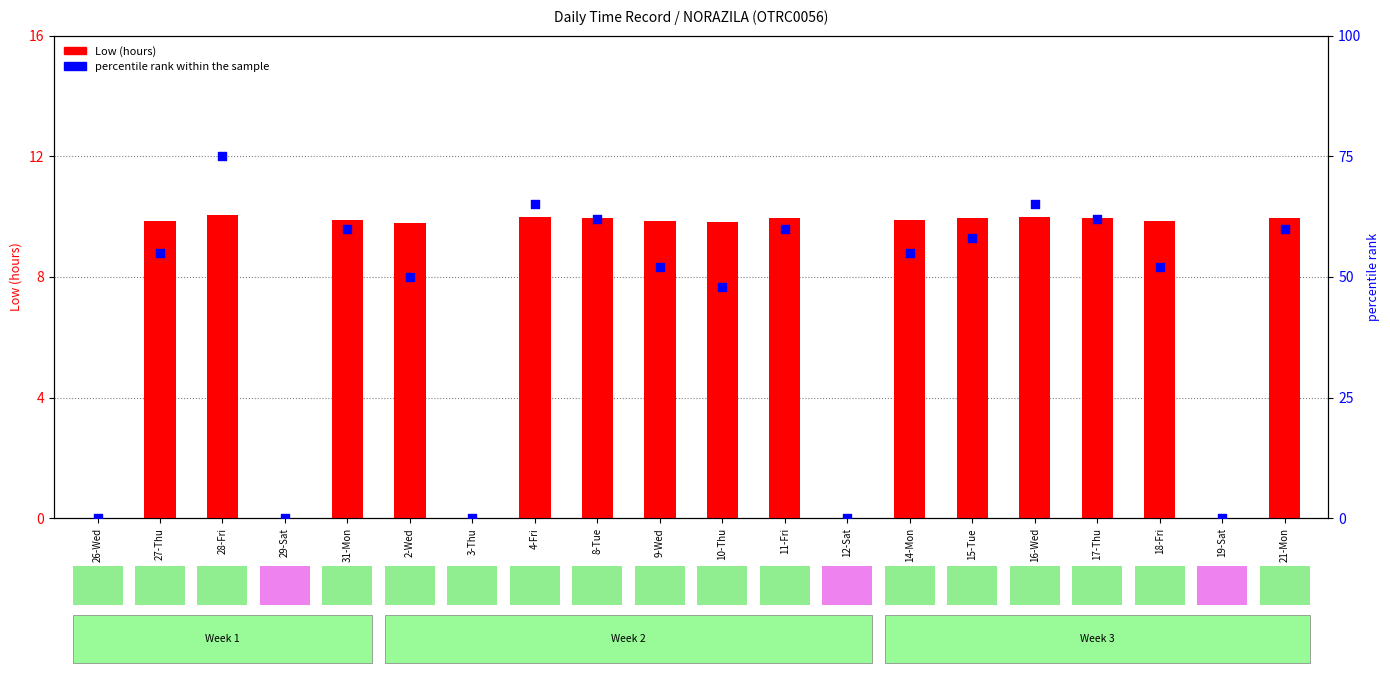

Which series has the largest total across all categories?

percentile rank within the sample